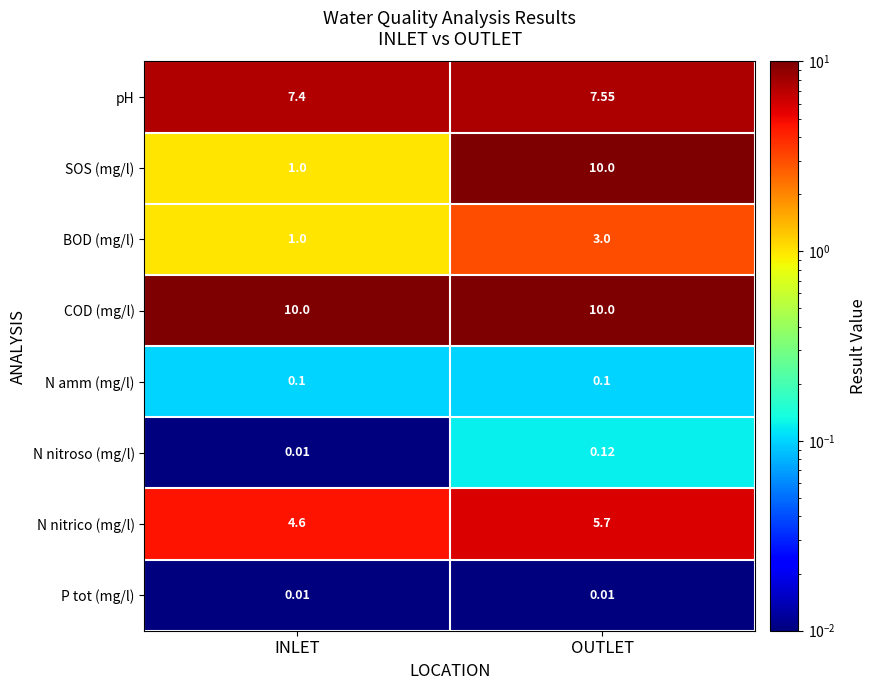

Which series has the widest spread of values?

SOS (mg/l)